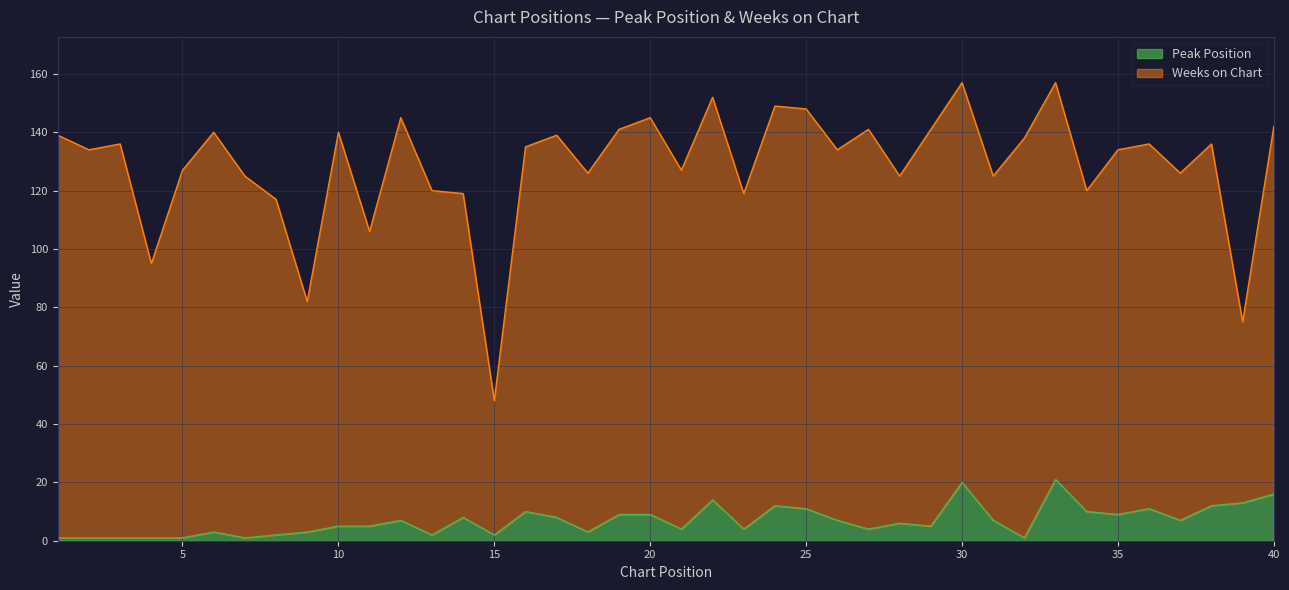

What is the difference between the maximum and minimum values?

20